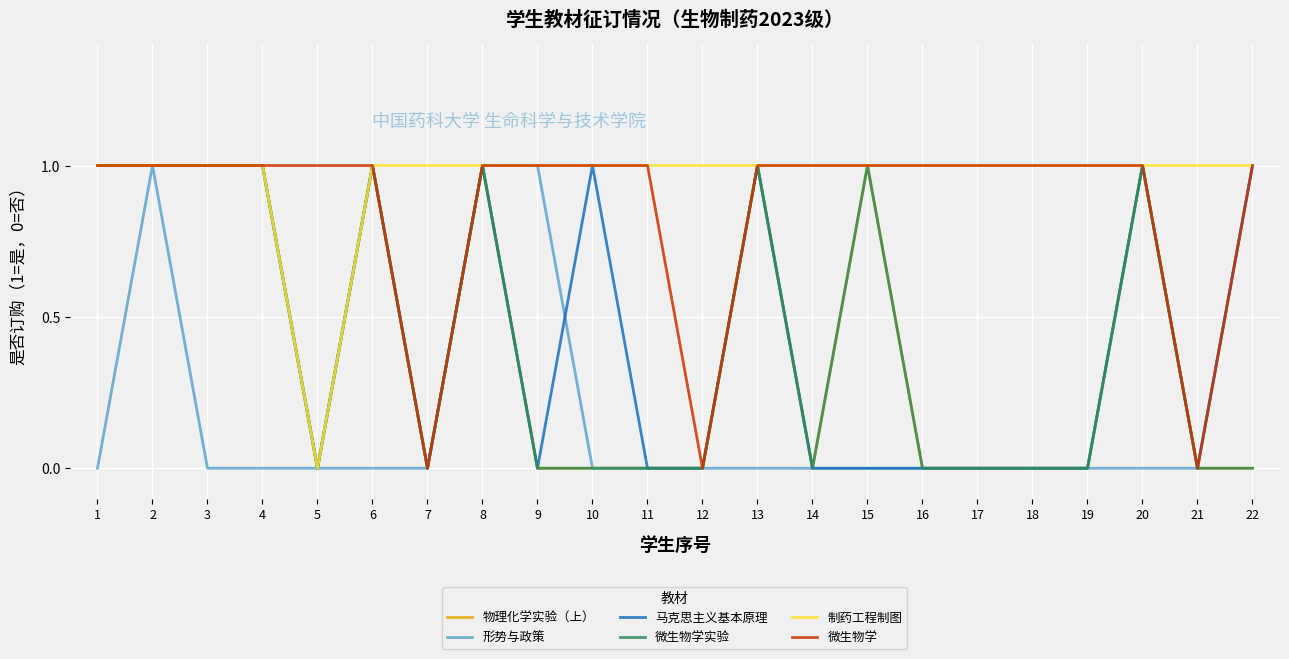

Rank the series by their maximum value, from lowest to highest.

物理化学实验（上）, 形势与政策, 马克思主义基本原理, 微生物学实验, 制药工程制图, 微生物学